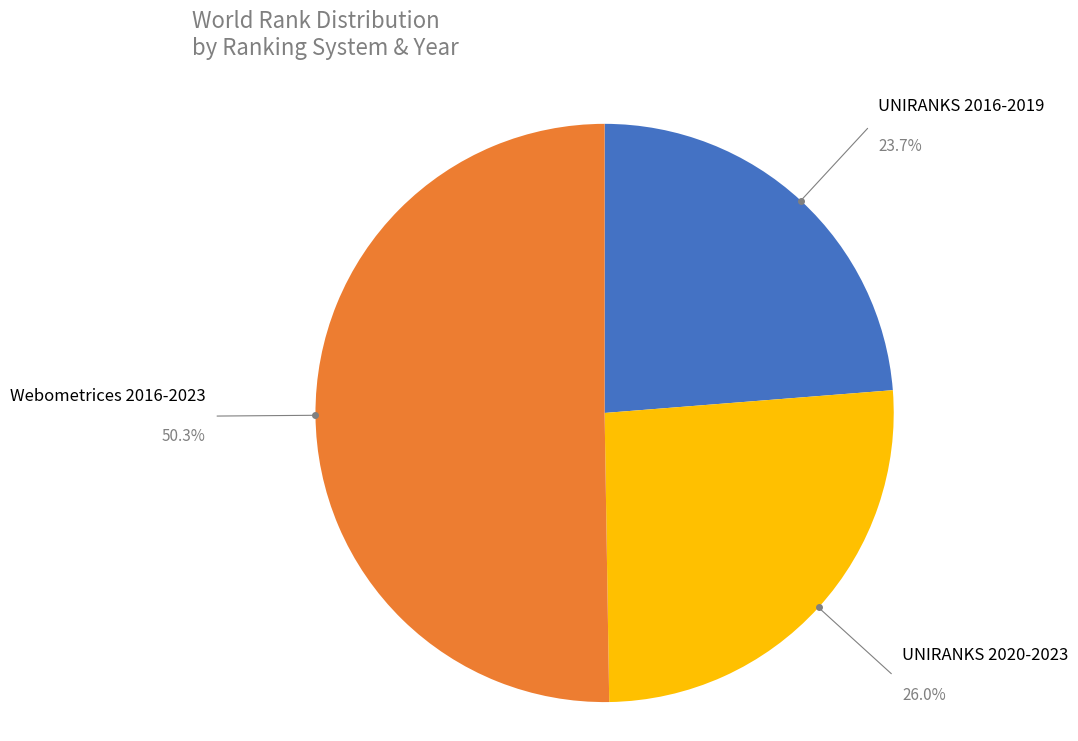

Approximately how many times larger is the value at UNIRANKS 2016-2019 compared to UNIRANKS 2020-2023?

0.9